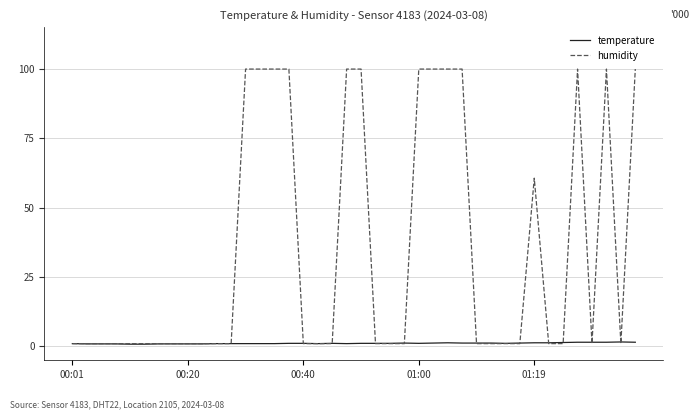

Rank the series by their maximum value, from lowest to highest.

temperature, humidity